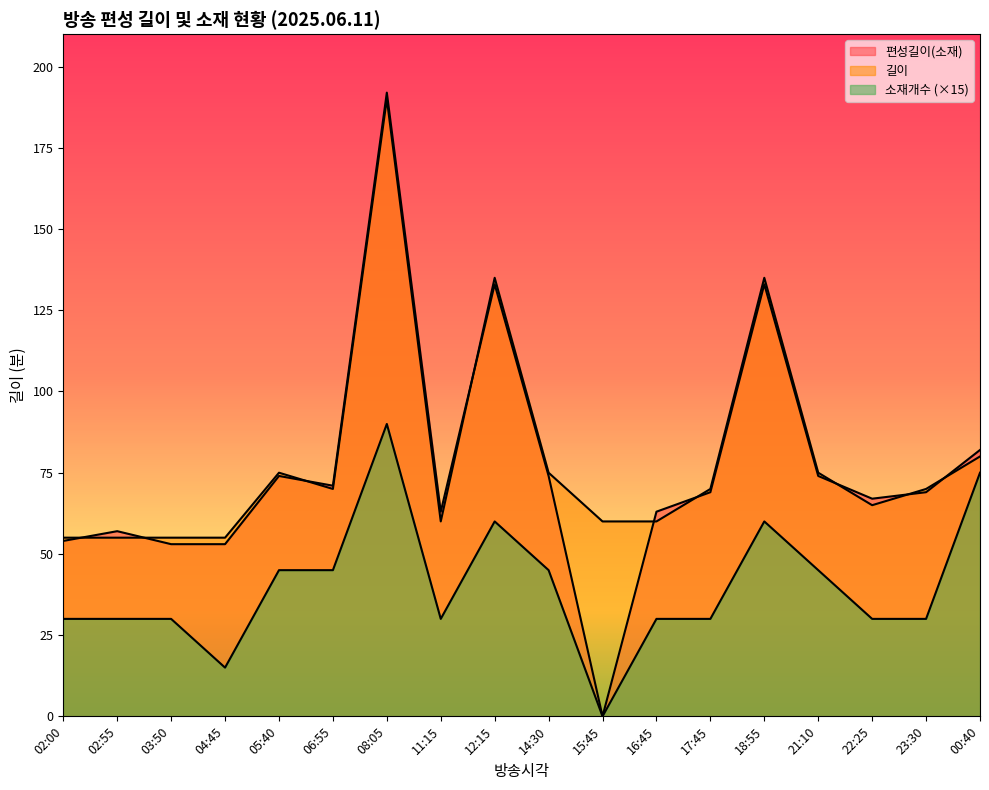

The value of 소재개수 at 06:55 is 45. True or false?

True